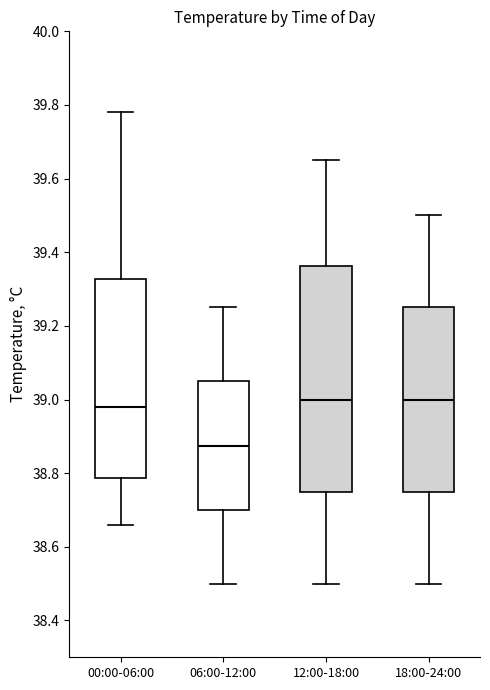

Which box has the lowest median line?

06:00-12:00